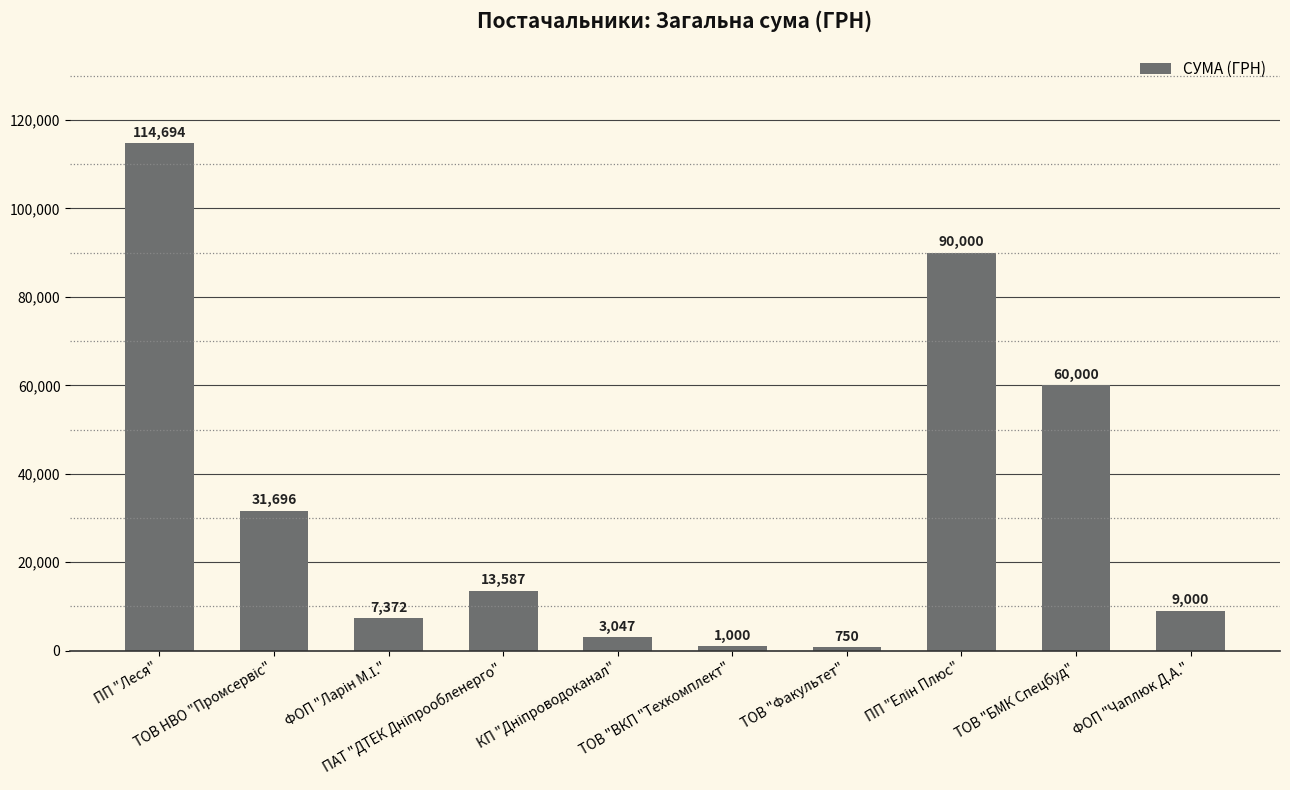

Which label corresponds to the smallest value in the chart?

ТОВ "Факультет"